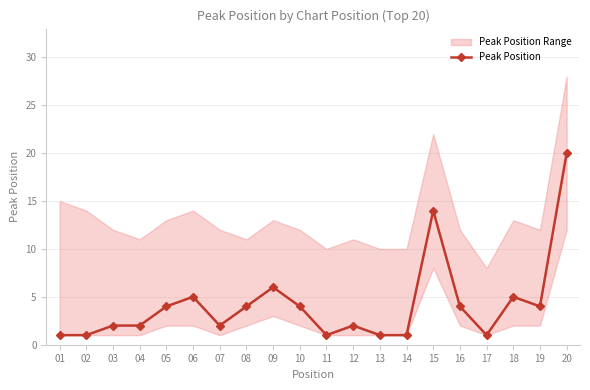

Between 02 and 03, which is larger?

03